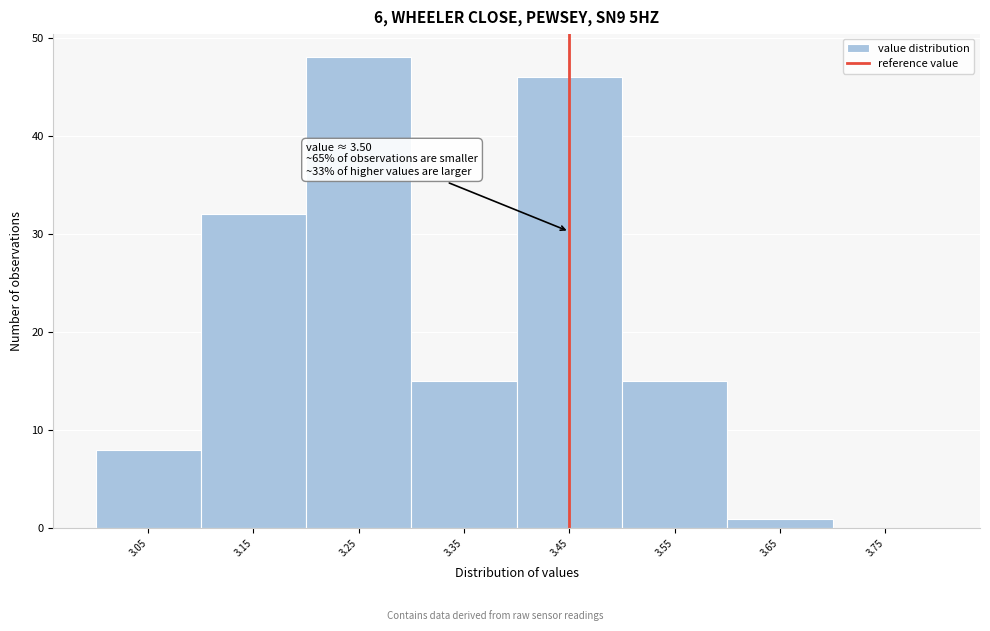

Reading right to left, transcribe all the data shown in this chart.

3.75=0	3.65=1	3.55=15	3.45=46	3.35=15	3.25=48	3.15=32	3.05=8